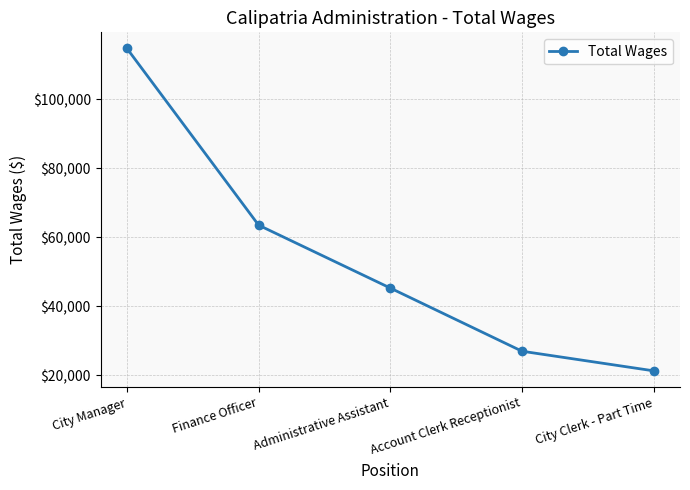

How many lines are shown in the chart?

1